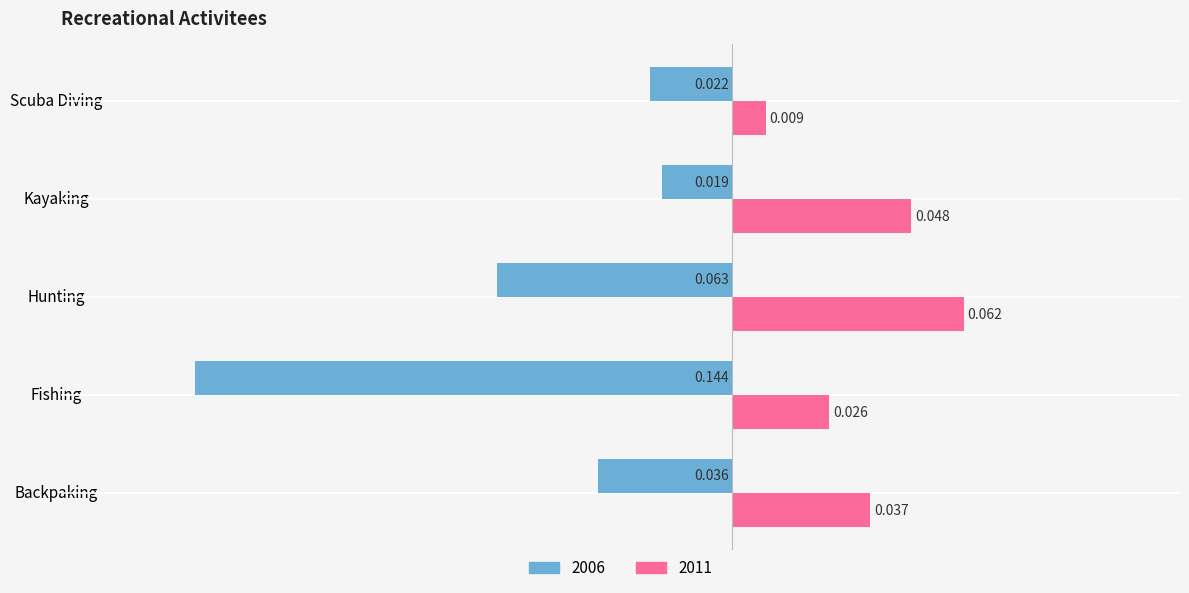

Which category has the highest value across all series?

Hunting